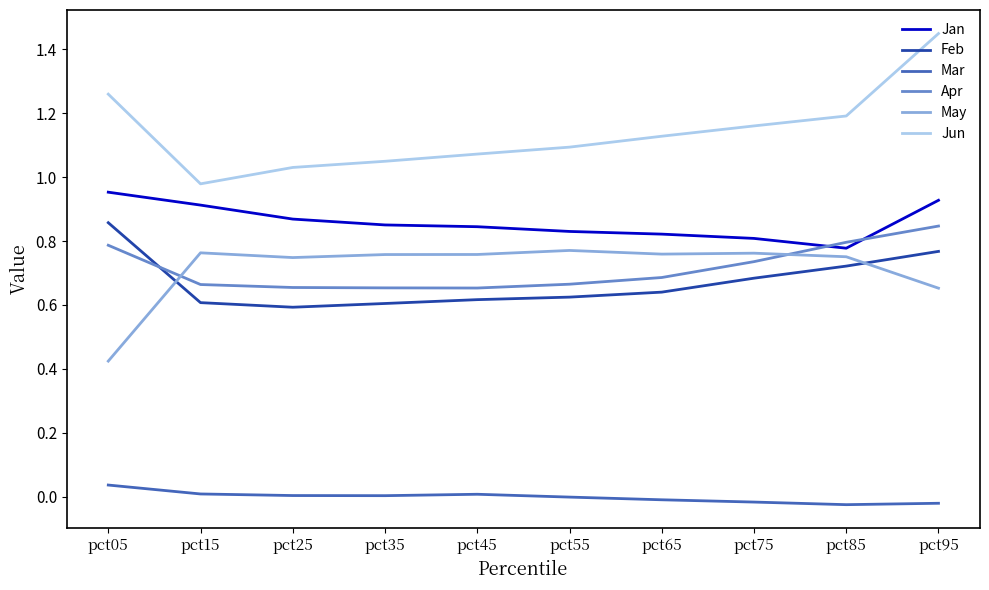

What are all the series names shown in the legend?

Jan, Feb, Mar, Apr, May, Jun